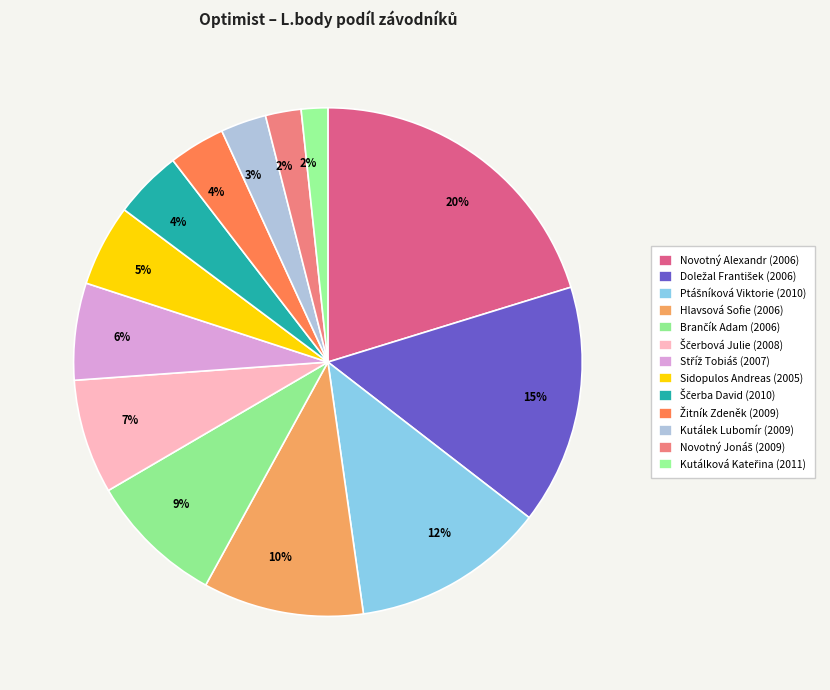

Which has a higher value, Žitník Zdeněk (2009) or Kutálek Lubomír (2009)?

Žitník Zdeněk (2009)